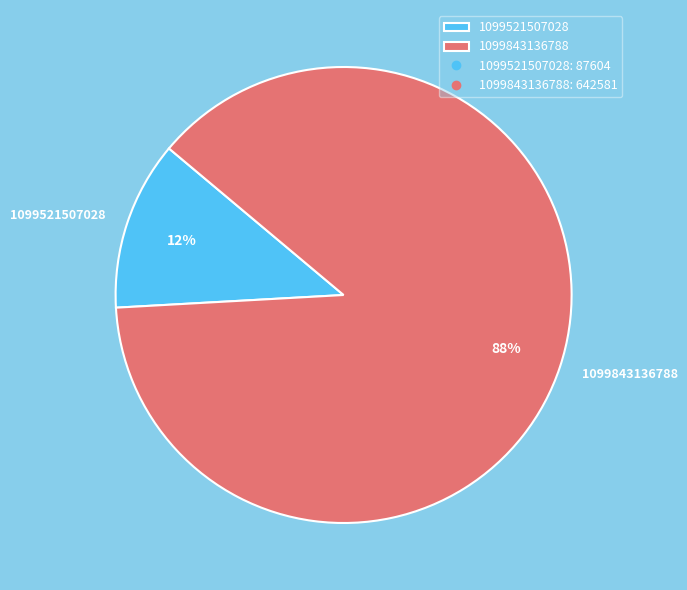

Which slice is the smallest?

1099521507028